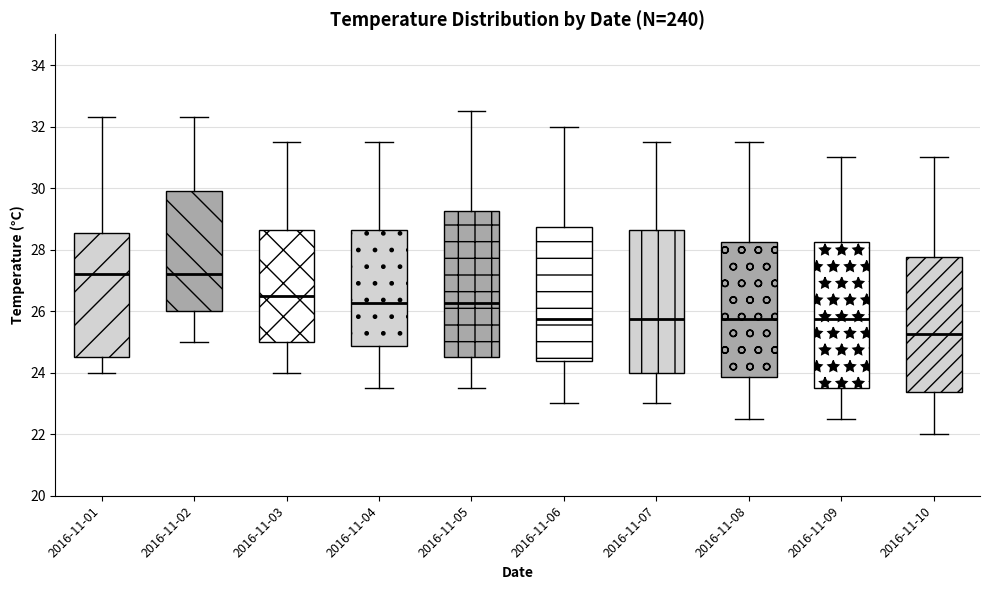

Reading left to right, transcribe this box plot: for each box, give where its median line is, the range the box spans, and where its two whiskers end, as read against the y-axis. The values are not printed on the chart, so give them approximately, as read against the axis.

2016-11-01: median 27.2, box 24.6 to 28.6, whiskers 24.0 to 32.4
2016-11-02: median 27.2, box 26.0 to 30.0, whiskers 25.0 to 32.4
2016-11-03: median 26.6, box 25.0 to 28.6, whiskers 24.0 to 31.6
2016-11-04: median 26.2, box 24.8 to 28.6, whiskers 23.6 to 31.6
2016-11-05: median 26.2, box 24.6 to 29.2, whiskers 23.6 to 32.6
2016-11-06: median 25.8, box 24.4 to 28.8, whiskers 23.0 to 32.0
2016-11-07: median 25.8, box 24.0 to 28.6, whiskers 23.0 to 31.6
2016-11-08: median 25.8, box 23.8 to 28.2, whiskers 22.6 to 31.6
2016-11-09: median 25.8, box 23.6 to 28.2, whiskers 22.6 to 31.0
2016-11-10: median 25.2, box 23.4 to 27.8, whiskers 22.0 to 31.0